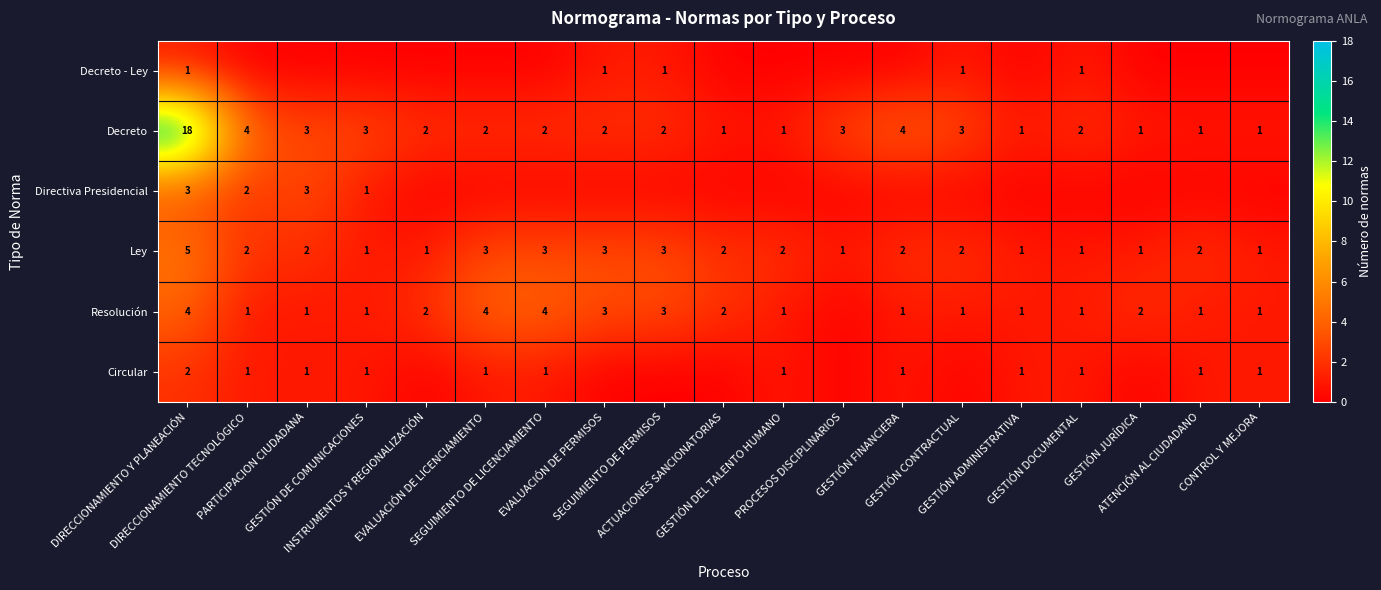

What is the difference between the second highest and second lowest values in the Decreto series?

3